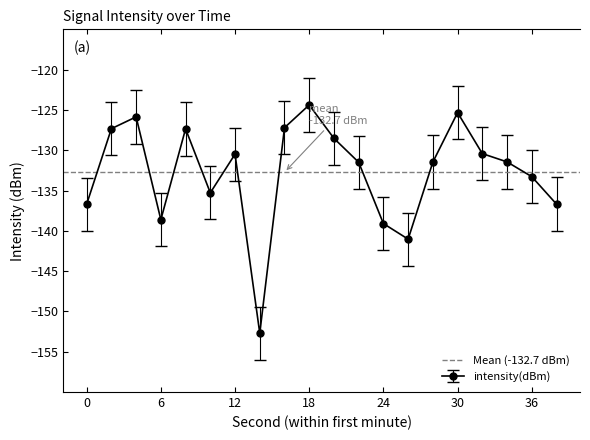

Rank the categories by value from lowest to highest.

14, 26, 24, 6, 0, 38, 10, 36, 22, 28, 34, 12, 32, 20, 8, 2, 16, 4, 30, 18